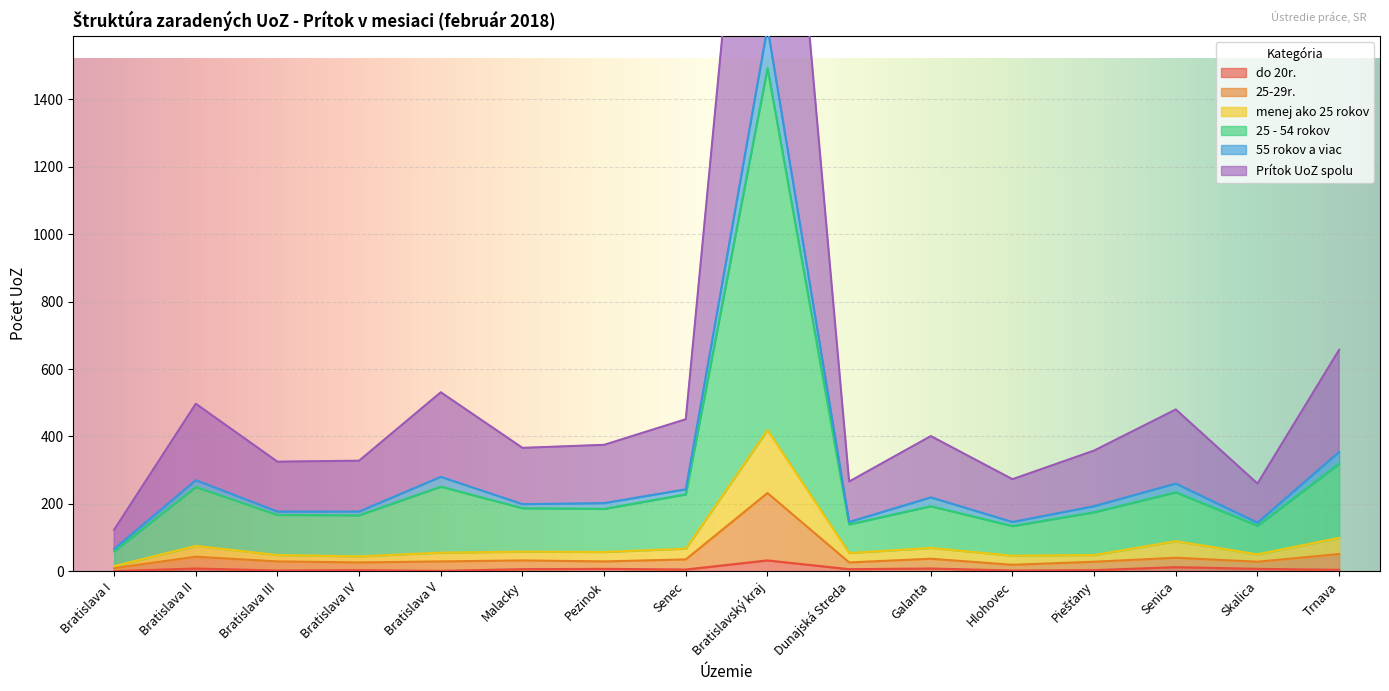

What is the label of the 14th point from the right?

Bratislava III